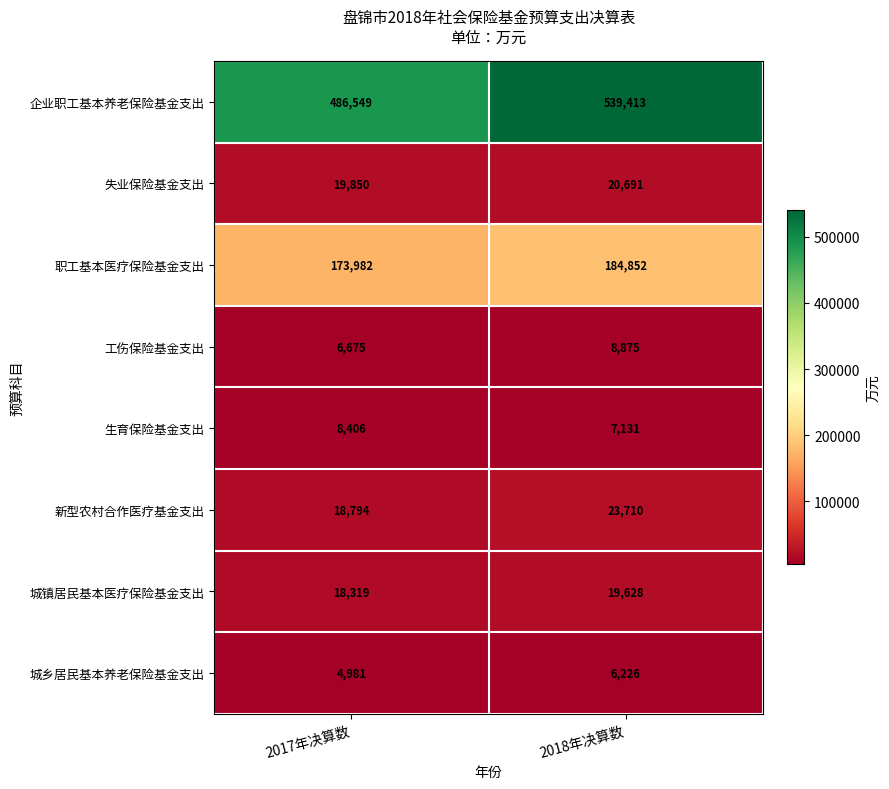

What is the maximum value for 工伤保险基金支出?

8875